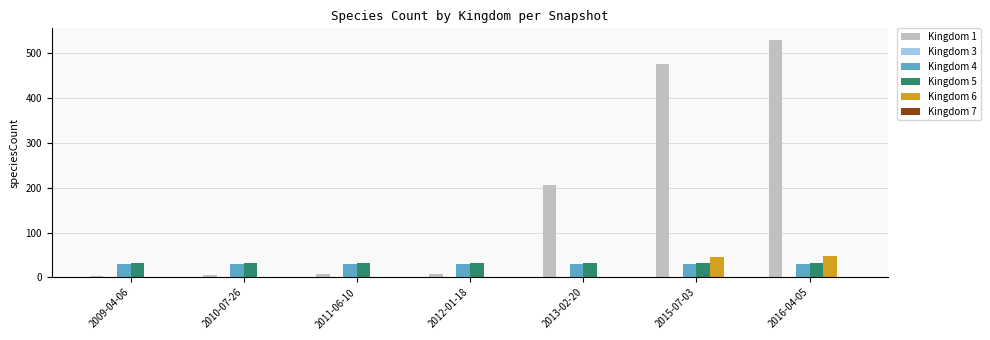

At which label does Kingdom 1 reach its peak?

2016-04-05